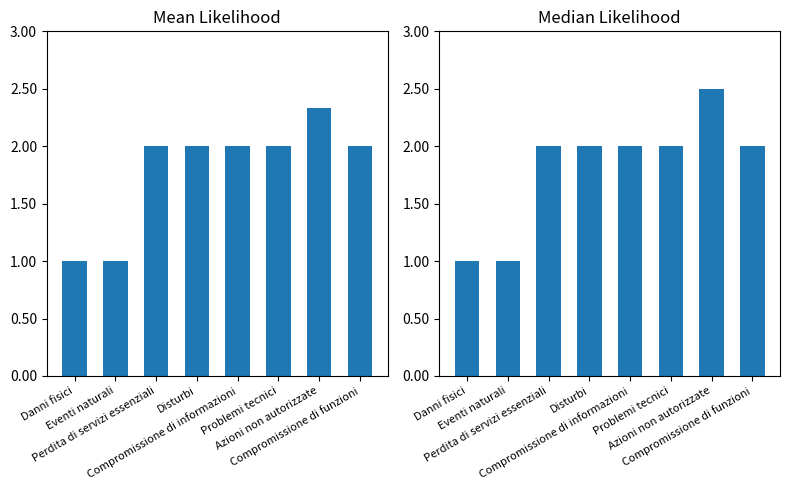

What position from the left is Danni fisici?

1